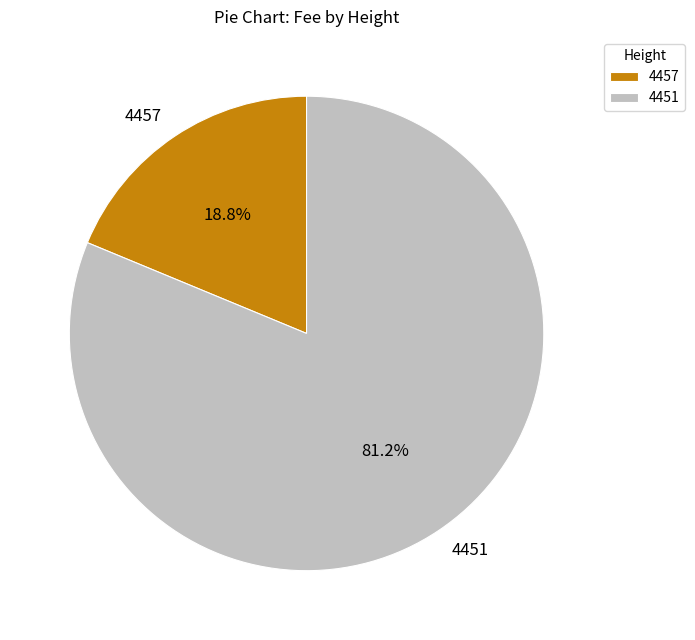

Is it true that 4451 is 76% of the pie?

False